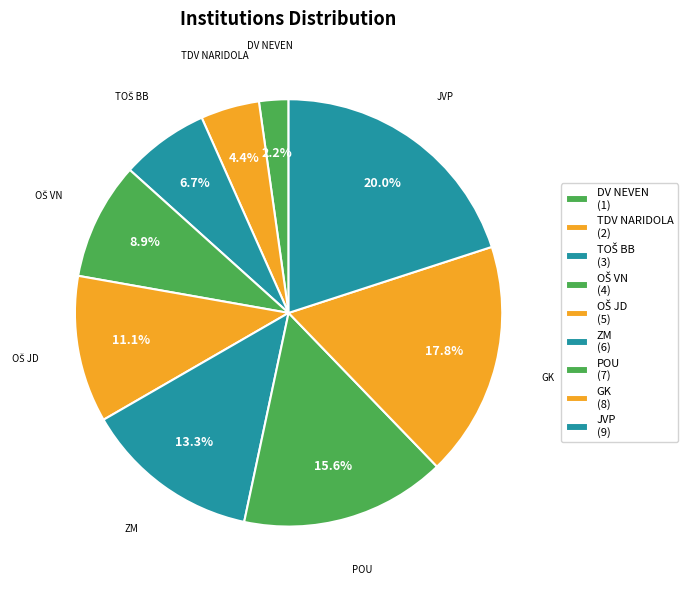

Is it true that GK is 18% of the pie?

True